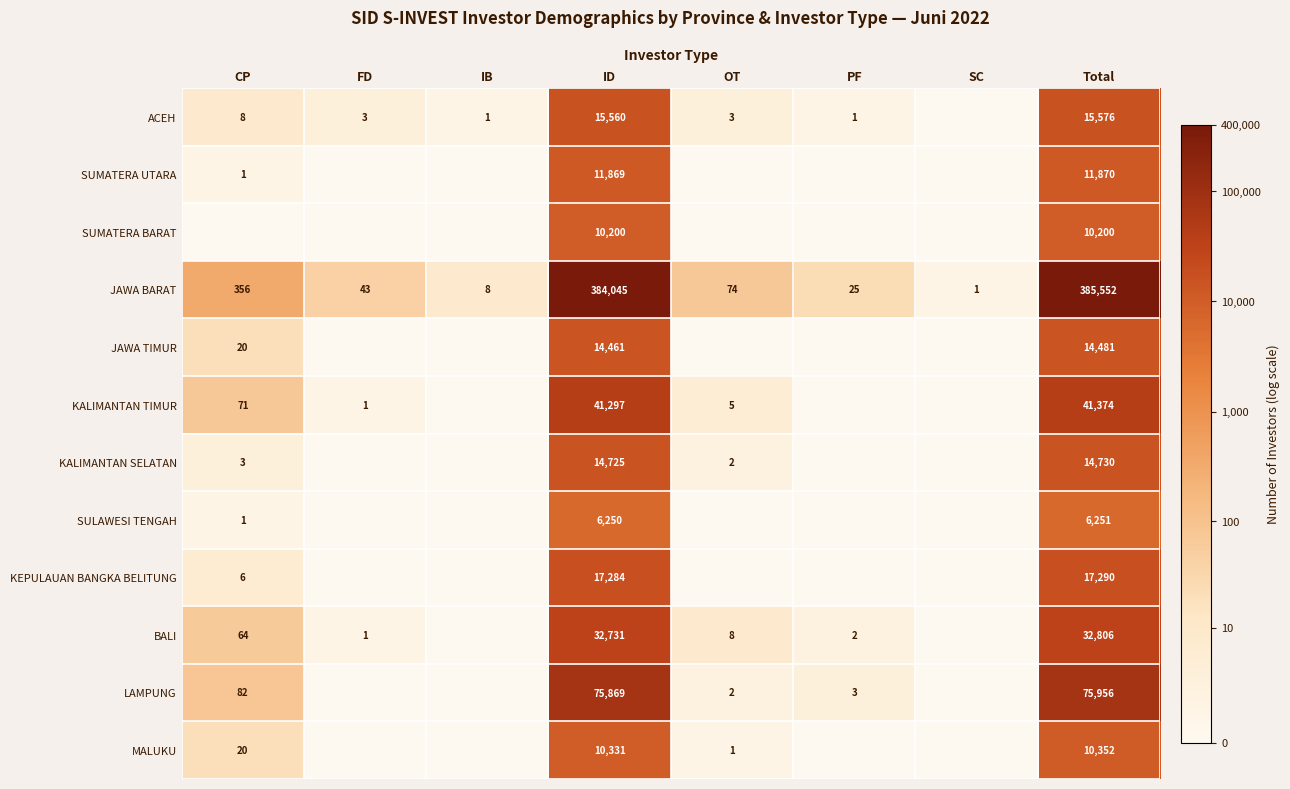

Rank the series at ID from highest to lowest value.

JAWA BARAT, LAMPUNG, KALIMANTAN TIMUR, BALI, KEPULAUAN BANGKA BELITUNG, ACEH, KALIMANTAN SELATAN, JAWA TIMUR, SUMATERA UTARA, MALUKU, SUMATERA BARAT, SULAWESI TENGAH